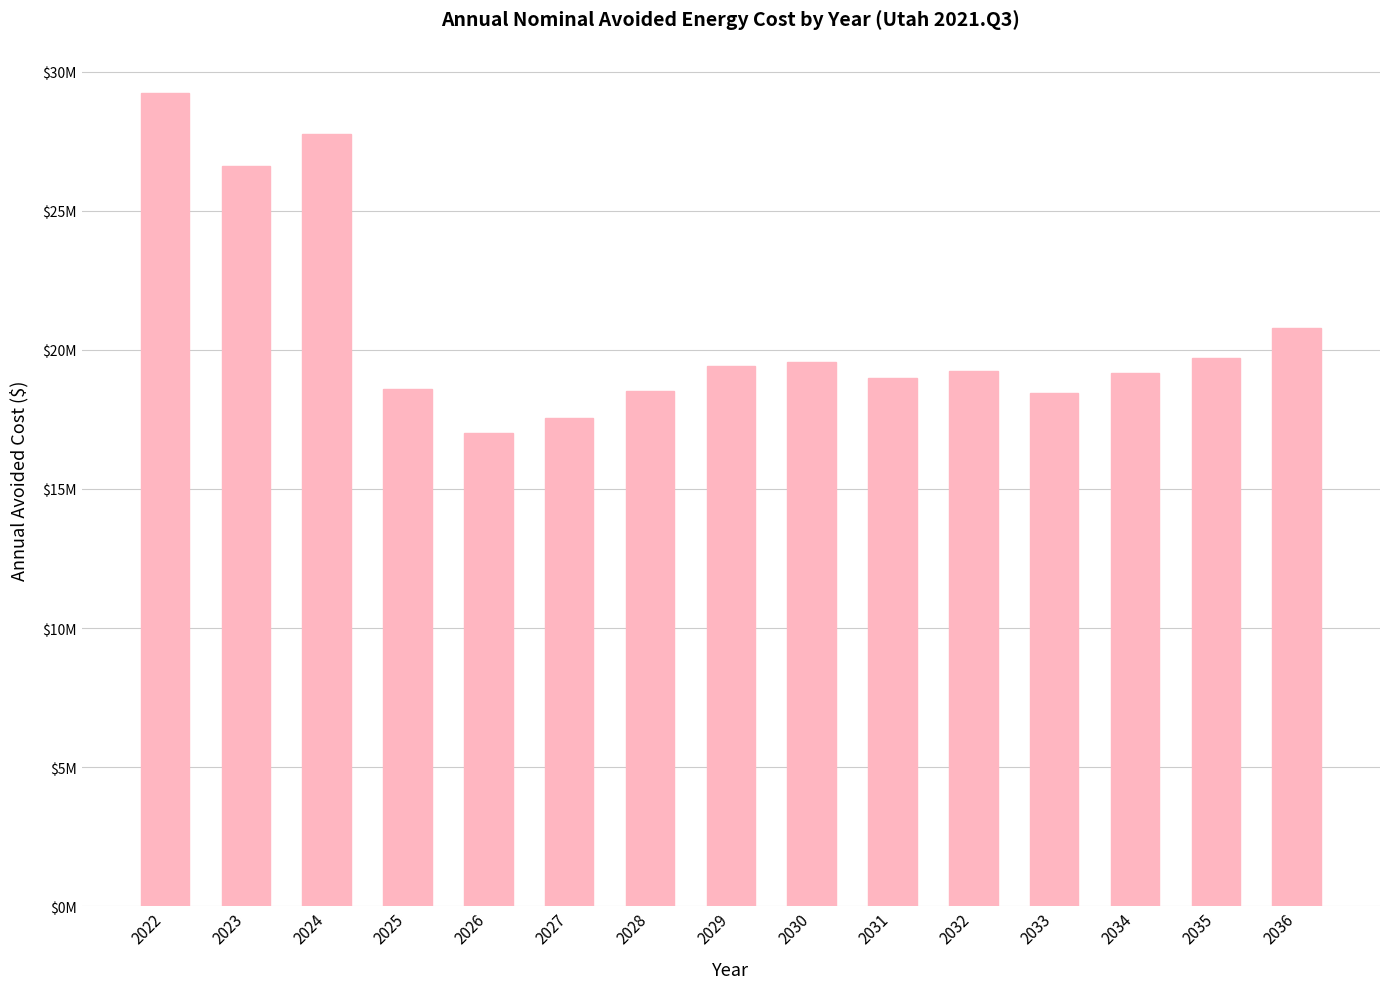

What is the maximum value shown in the chart?

29214351.6